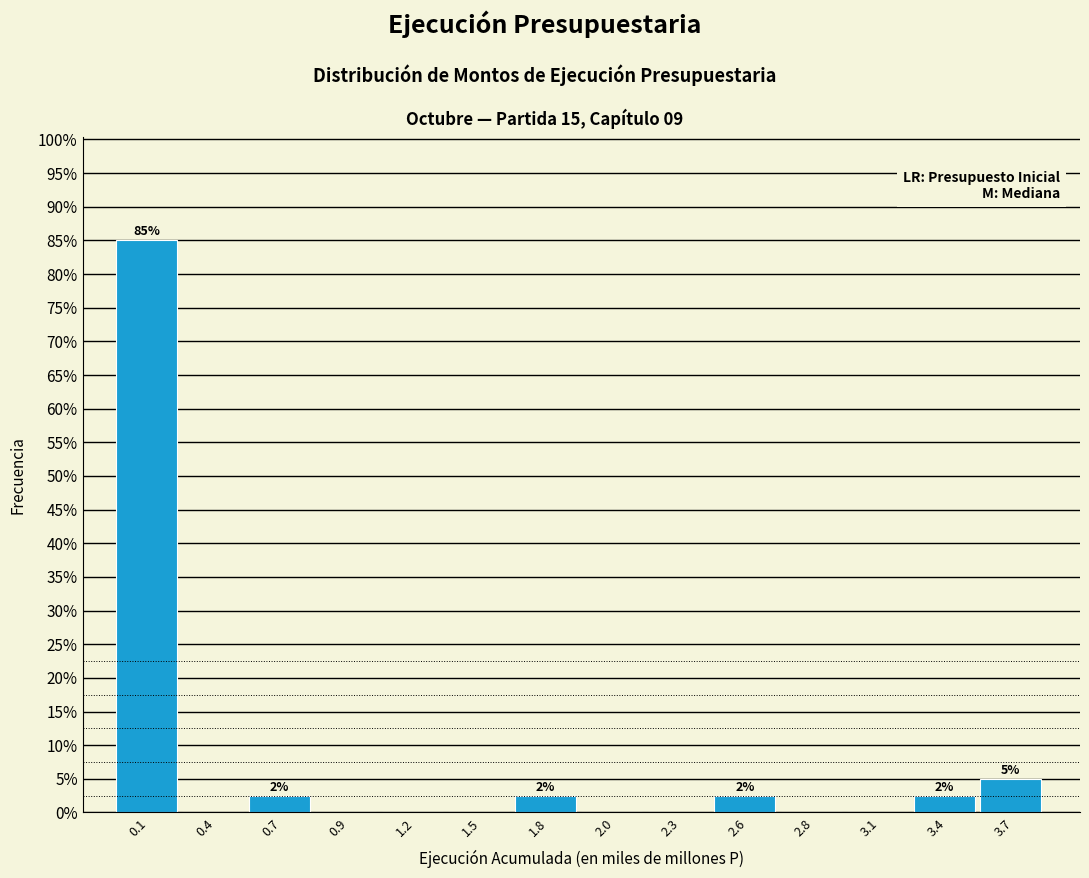

Reading right to left, what are all the values shown in this chart?

3.7=5.0	3.4=2.5	3.1=0.0	2.8=0.0	2.6=2.5	2.3=0.0	2.0=0.0	1.8=2.5	1.5=0.0	1.2=0.0	0.9=0.0	0.7=2.5	0.4=0.0	0.1=85.0